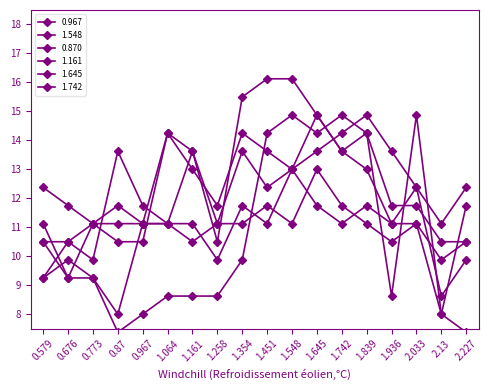

Is the value of 1.161 at 1.354 greater than the value of 1.645 at 0.967?

Yes